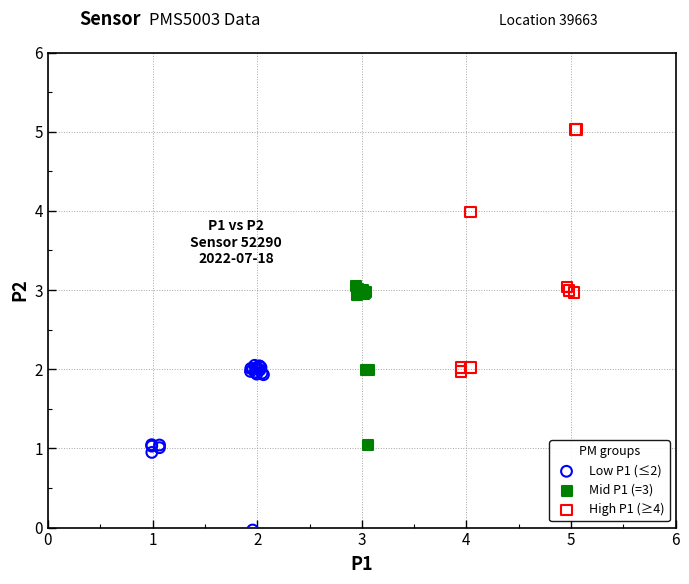

Which series has the widest spread of Y values?

High P1 (≥4)